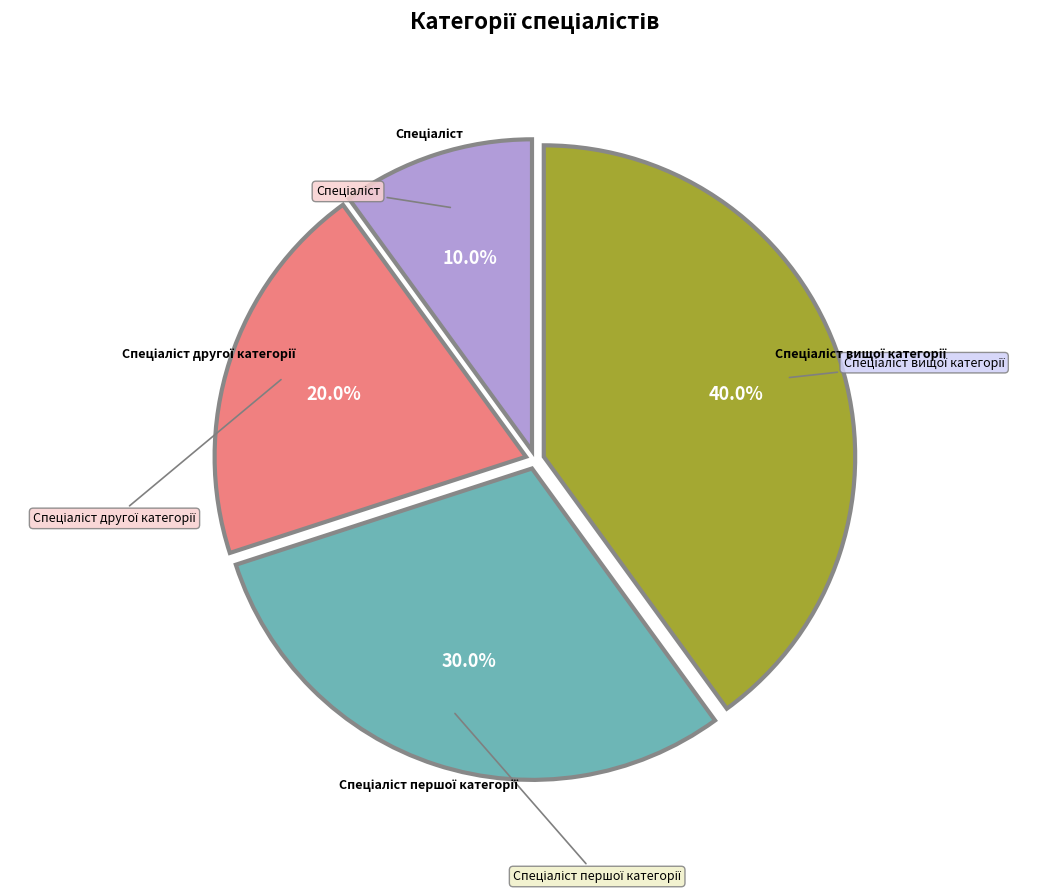

Which slice is the smallest?

Спеціаліст